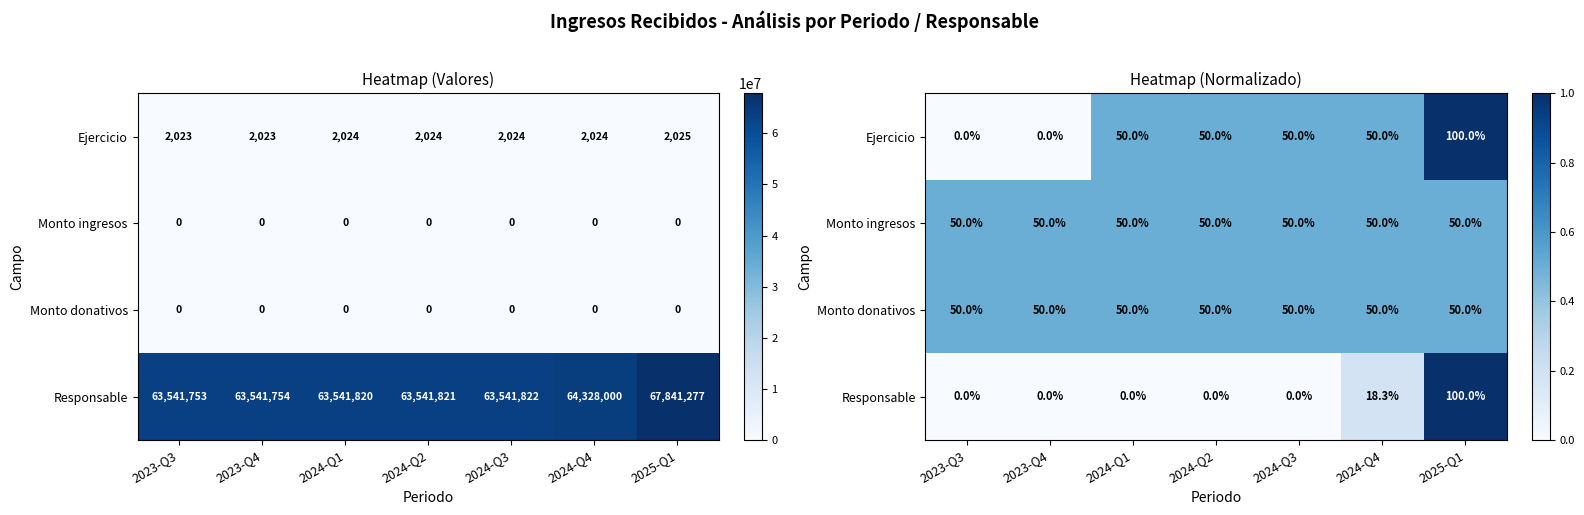

What is the difference between the highest and lowest values at 2025-Q1?

0.5